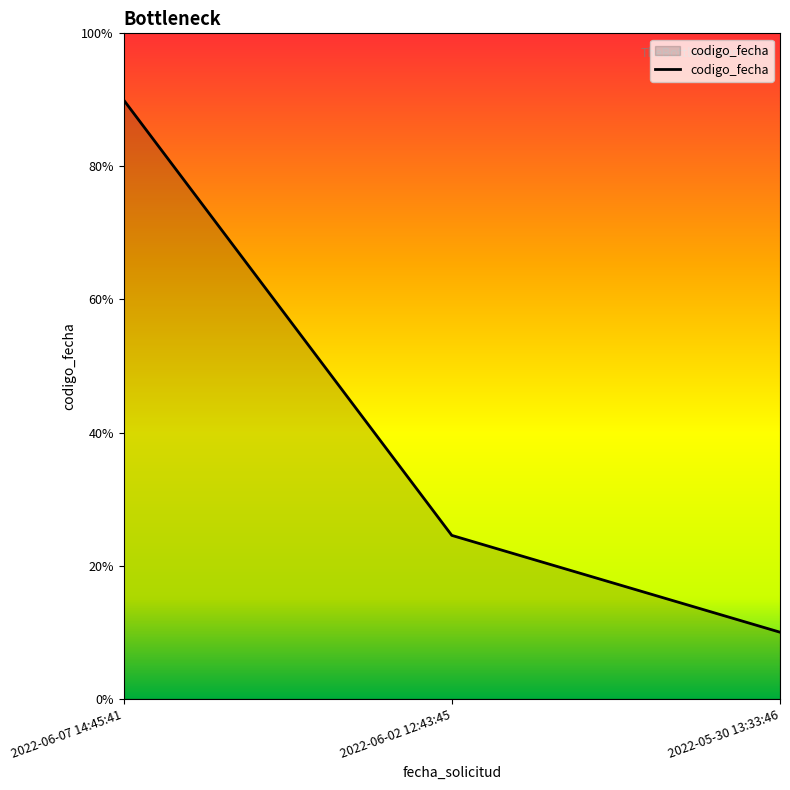

Reading right to left, transcribe all the data shown in this chart.

2022-05-30 13:33:46=0.1	2022-06-02 12:43:45=0.2	2022-06-07 14:45:41=0.9